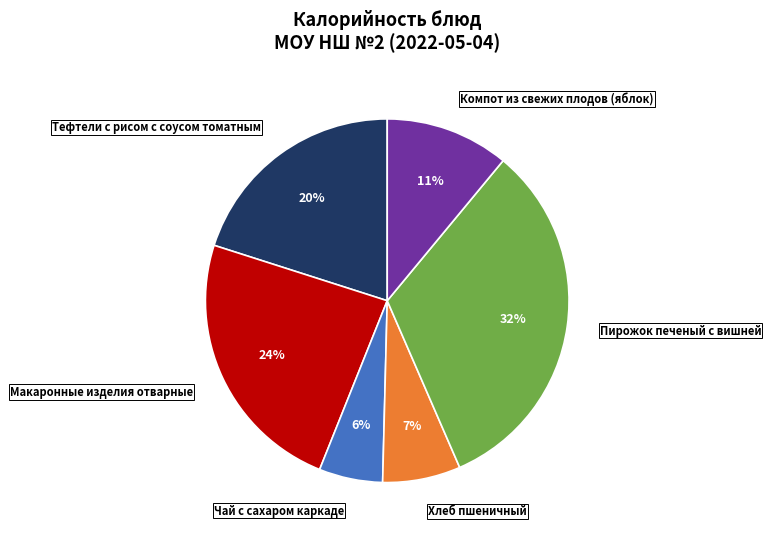

Do Хлеб пшеничный and Чай с сахаром каркаде together represent more than half of the pie?

No